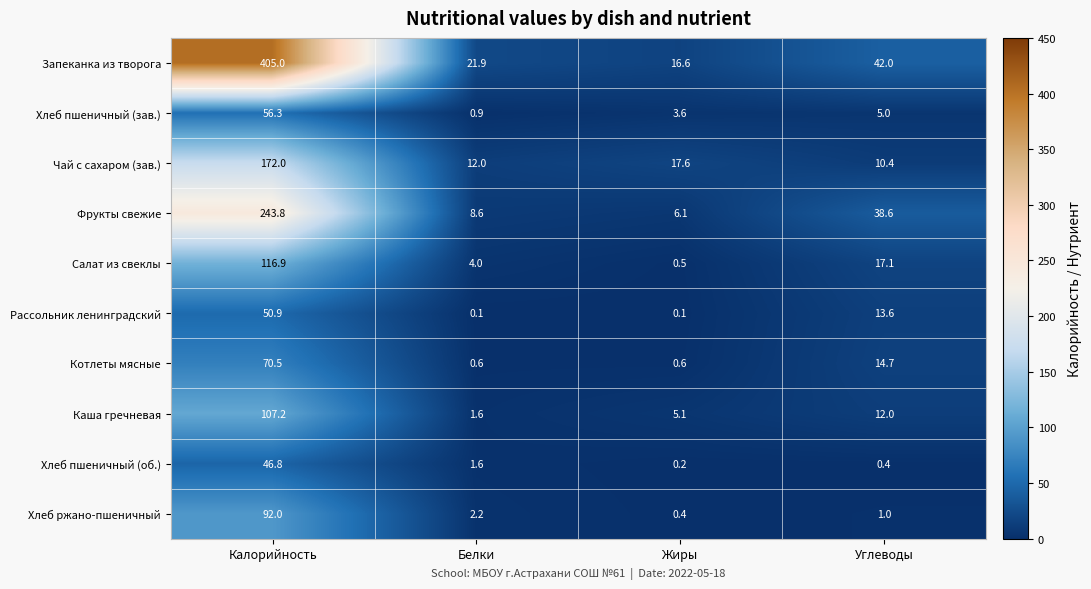

At which label is Хлеб пшеничный (об.) closest to 23?

Белки